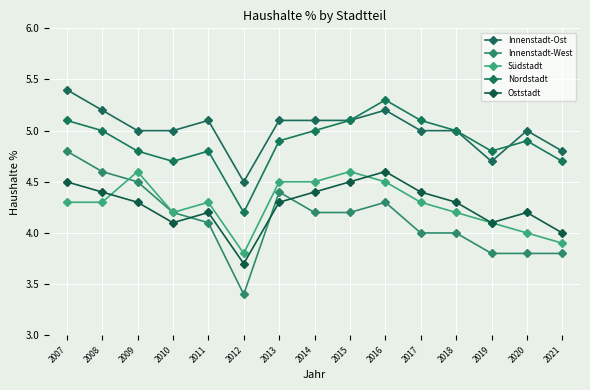

Rank the series by their maximum value, from highest to lowest.

Innenstadt-Ost, Nordstadt, Innenstadt-West, Südstadt, Oststadt